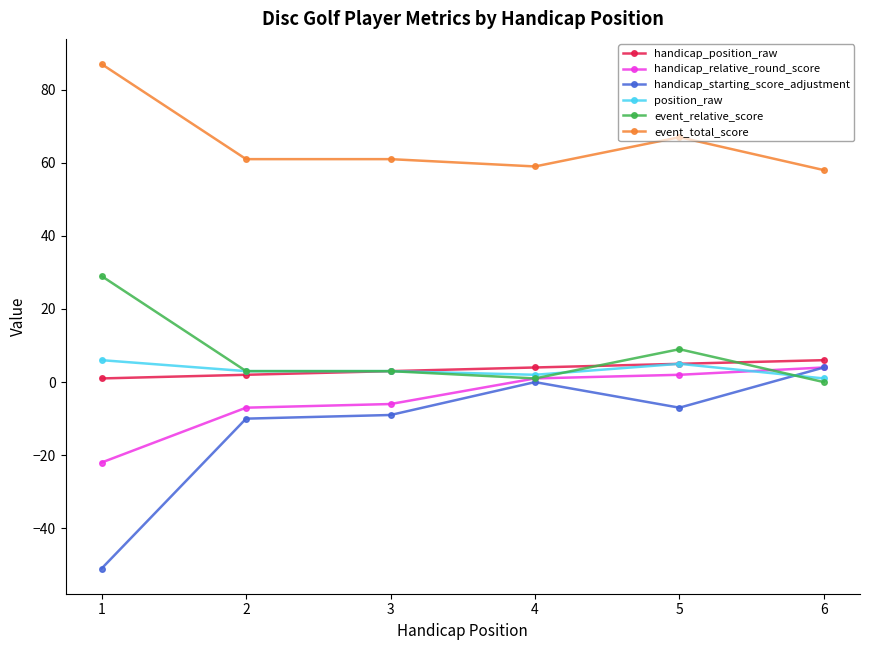

At how many categories does at least one series exceed 30?

6